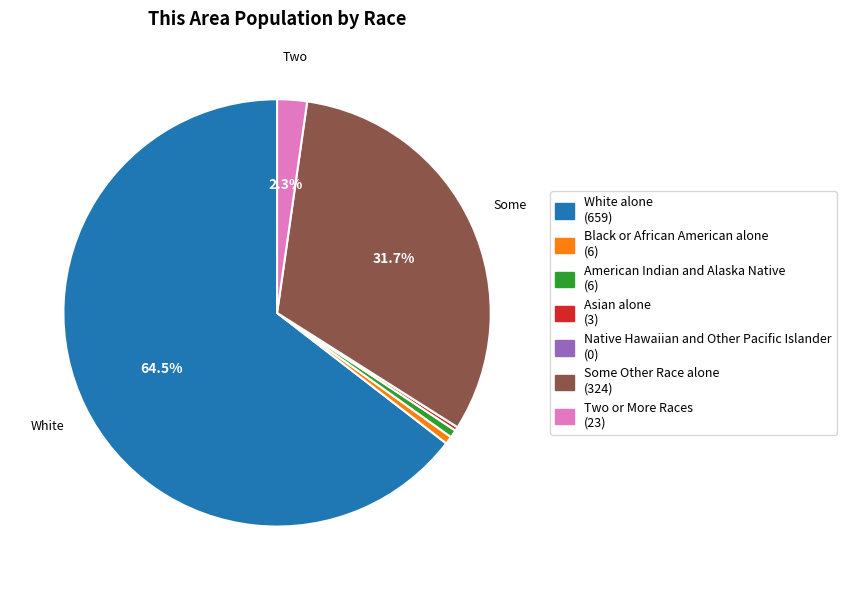

To the nearest percent, what is the average slice percentage?

14%